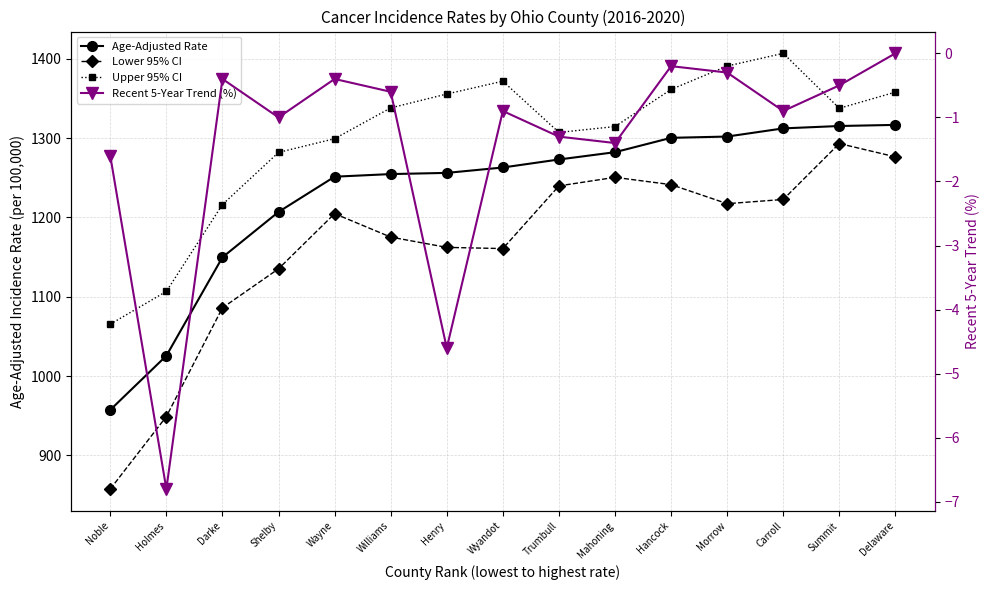

Is it true that Age-Adjusted Rate equals 1300.4 at Hancock?

True